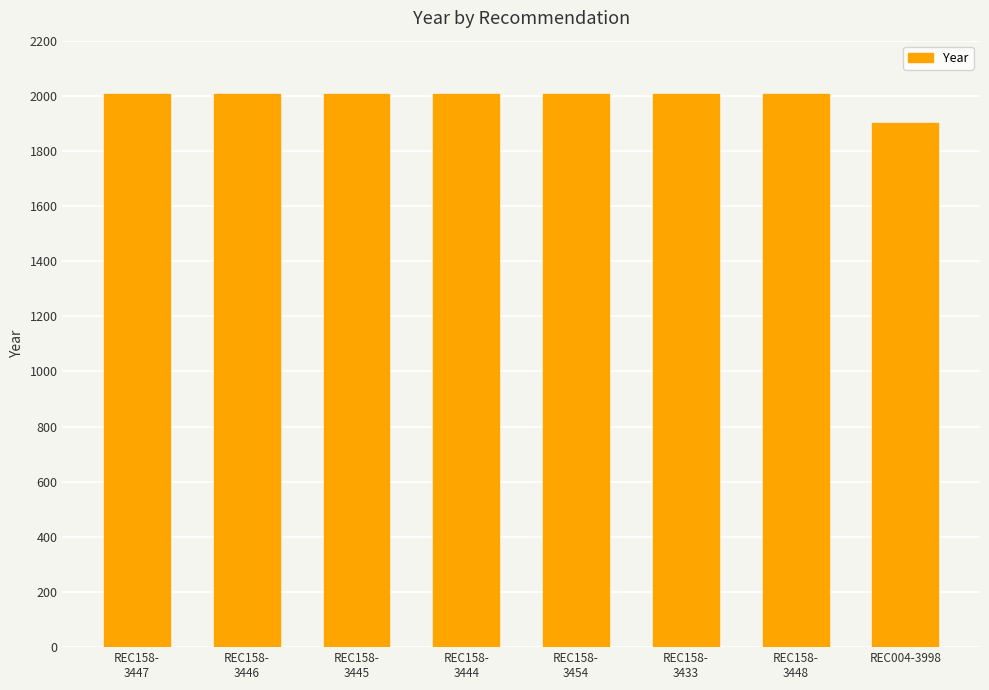

Reading right to left, list all the values displayed in this chart.

REC004-3998=1902	REC158-
3448=2008	REC158-
3433=2008	REC158-
3454=2008	REC158-
3444=2008	REC158-
3445=2008	REC158-
3446=2008	REC158-
3447=2008